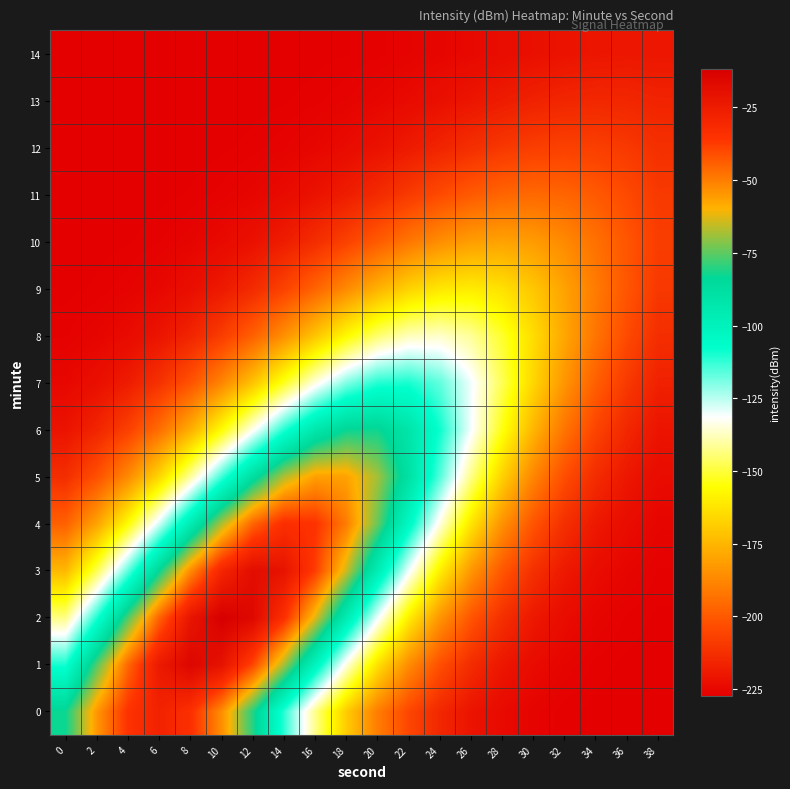

Reading left to right, list all the values displayed in this chart.

0: 0=-82.6	2=-54.8	4=-35.3	6=-28.0	8=-34.2	10=-52.8	12=-80.2	14=-111.6	16=-142.3	18=-169.1	20=-190.2	22=-205.2	24=-215.1	26=-221.0	28=-224.3	30=-226.0	32=-226.8	34=-227.2	36=-227.4	38=-227.4
1: 0=-109.6	2=-76.0	4=-45.8	6=-24.2	8=-15.2	10=-20.6	12=-39.4	14=-67.9	16=-101.1	18=-134.2	20=-163.1	22=-186.1	24=-202.6	26=-213.5	28=-220.2	30=-223.9	32=-225.8	34=-226.8	36=-227.2	38=-227.3
2: 0=-143.1	2=-110.6	4=-76.3	6=-45.1	8=-22.2	10=-11.8	12=-16.1	14=-34.1	16=-62.4	18=-96.0	20=-129.8	22=-159.7	24=-183.6	26=-201.0	28=-212.6	30=-219.6	32=-223.6	34=-225.7	36=-226.7	38=-227.1
3: 0=-174.3	2=-148.0	4=-116.8	6=-83.5	8=-52.7	10=-29.5	12=-18.3	14=-21.2	16=-37.7	18=-64.5	20=-96.9	22=-129.9	24=-159.4	26=-183.2	28=-200.6	30=-212.2	32=-219.4	34=-223.5	36=-225.6	38=-226.7
4: 0=-198.0	2=-180.0	4=-156.1	6=-127.4	8=-96.5	10=-67.5	12=-45.3	14=-33.8	16=-35.4	18=-49.7	20=-73.9	22=-103.7	24=-134.4	26=-162.2	28=-184.7	30=-201.3	32=-212.6	34=-219.5	36=-223.5	38=-225.6
5: 0=-213.0	2=-202.4	4=-186.9	6=-166.2	8=-141.1	10=-113.7	12=-87.8	14=-67.4	16=-56.3	18=-56.7	20=-68.4	22=-89.3	24=-115.5	26=-142.7	28=-167.7	30=-188.1	32=-203.2	34=-213.6	36=-220.0	38=-223.7
6: 0=-221.3	2=-215.9	4=-207.2	6=-194.5	8=-177.3	10=-156.3	12=-133.2	14=-111.0	16=-93.2	18=-83.0	20=-82.5	22=-91.7	24=-108.8	26=-130.7	28=-153.8	30=-175.2	32=-192.8	34=-206.0	36=-215.1	38=-220.8
7: 0=-225.1	2=-222.7	4=-218.5	6=-211.8	8=-201.8	10=-188.2	12=-171.5	14=-152.9	16=-134.8	18=-119.9	20=-111.1	22=-110.0	24=-116.8	26=-130.1	28=-147.6	30=-166.3	32=-183.8	34=-198.4	36=-209.4	38=-216.9
8: 0=-226.7	2=-225.7	4=-224.0	6=-220.9	8=-215.9	10=-208.4	12=-198.2	14=-185.4	16=-171.1	18=-157.0	20=-145.3	22=-138.0	24=-136.6	26=-141.3	28=-151.3	30=-164.6	32=-179.0	34=-192.7	36=-204.1	38=-212.9
9: 0=-227.2	2=-226.9	4=-226.3	6=-225.0	8=-222.9	10=-219.3	12=-214.0	14=-206.6	16=-197.3	18=-186.8	20=-176.3	22=-167.5	24=-161.8	26=-160.3	28=-163.5	30=-170.5	32=-180.2	34=-190.8	36=-201.0	38=-209.6
10: 0=-227.4	2=-227.3	4=-227.1	6=-226.7	8=-225.8	10=-224.4	12=-222.0	14=-218.3	16=-213.2	18=-206.8	20=-199.5	22=-192.1	24=-185.7	26=-181.4	28=-180.1	30=-182.1	32=-186.8	34=-193.5	36=-201.0	38=-208.2
11: 0=-227.4	2=-227.4	4=-227.3	6=-227.2	8=-227.0	10=-226.4	12=-225.5	14=-223.9	16=-221.6	18=-218.2	20=-214.0	22=-209.1	24=-204.1	26=-199.7	28=-196.7	30=-195.6	32=-196.7	34=-199.8	36=-204.2	38=-209.2
12: 0=-227.4	2=-227.4	4=-227.4	6=-227.4	8=-227.3	10=-227.1	12=-226.8	14=-226.3	16=-225.3	18=-223.8	20=-221.7	22=-219.0	24=-215.9	26=-212.7	28=-209.8	30=-207.8	32=-207.0	34=-207.6	36=-209.5	38=-212.3
13: 0=-227.4	2=-227.4	4=-227.4	6=-227.4	8=-227.4	10=-227.4	12=-227.3	14=-227.1	16=-226.8	18=-226.2	20=-225.3	22=-224.1	24=-222.4	26=-220.5	28=-218.5	30=-216.8	32=-215.5	34=-214.9	36=-215.2	38=-216.3
14: 0=-227.4	2=-227.4	4=-227.4	6=-227.4	8=-227.4	10=-227.4	12=-227.4	14=-227.3	16=-227.2	18=-227.1	20=-226.7	22=-226.2	24=-225.5	26=-224.6	28=-223.5	30=-222.3	32=-221.3	34=-220.5	36=-220.1	38=-220.2